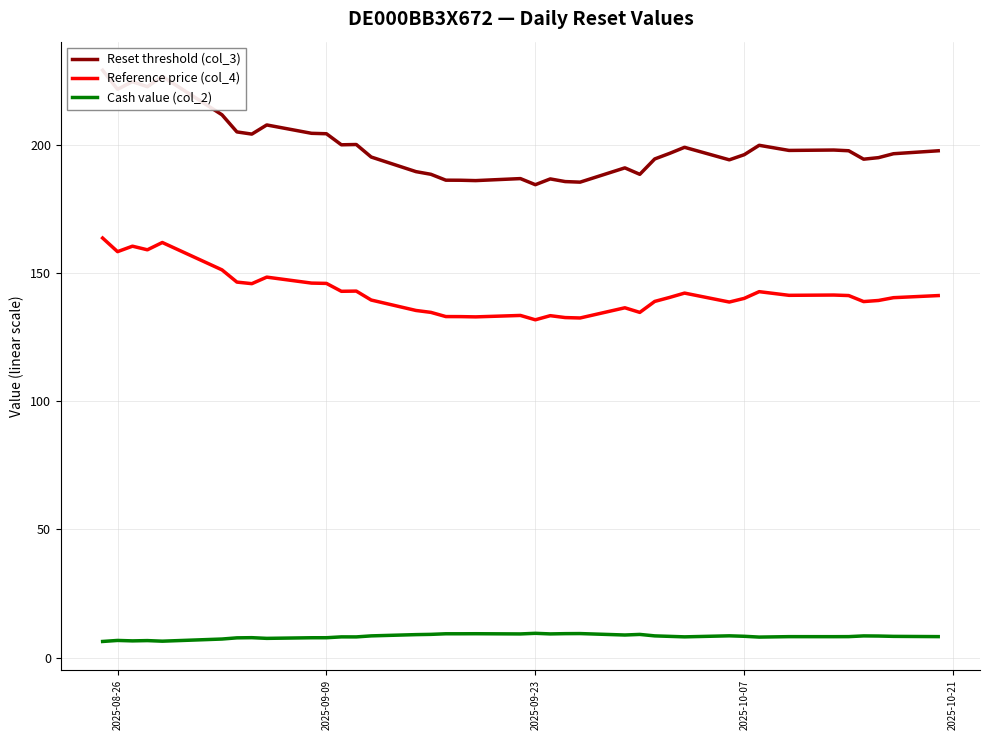

What are all the series names shown in the legend?

Reset threshold (col_3), Reference price (col_4), Cash value (col_2)